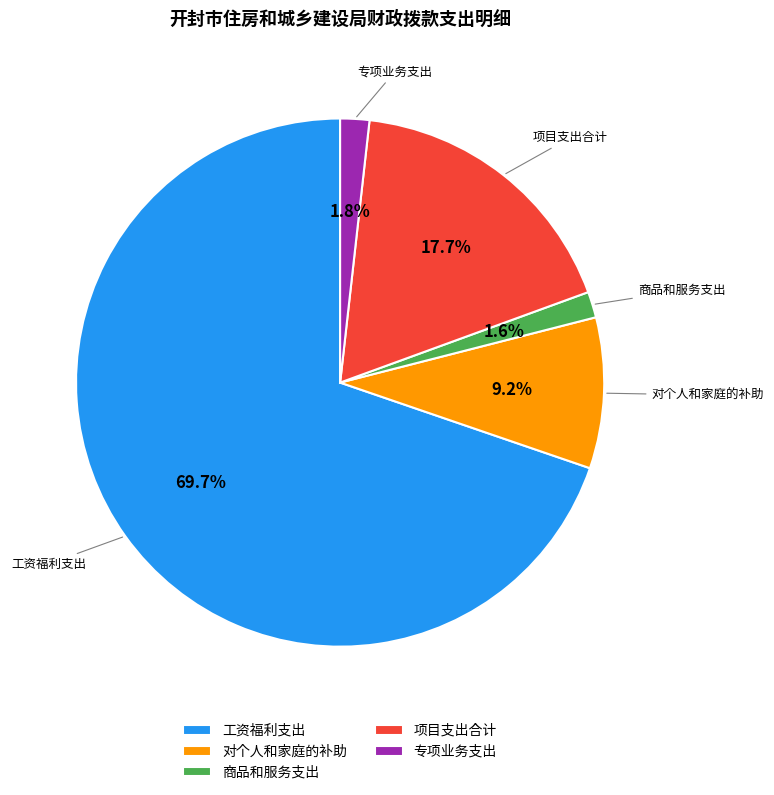

What portion of the pie excludes 工资福利支出?

30.3%